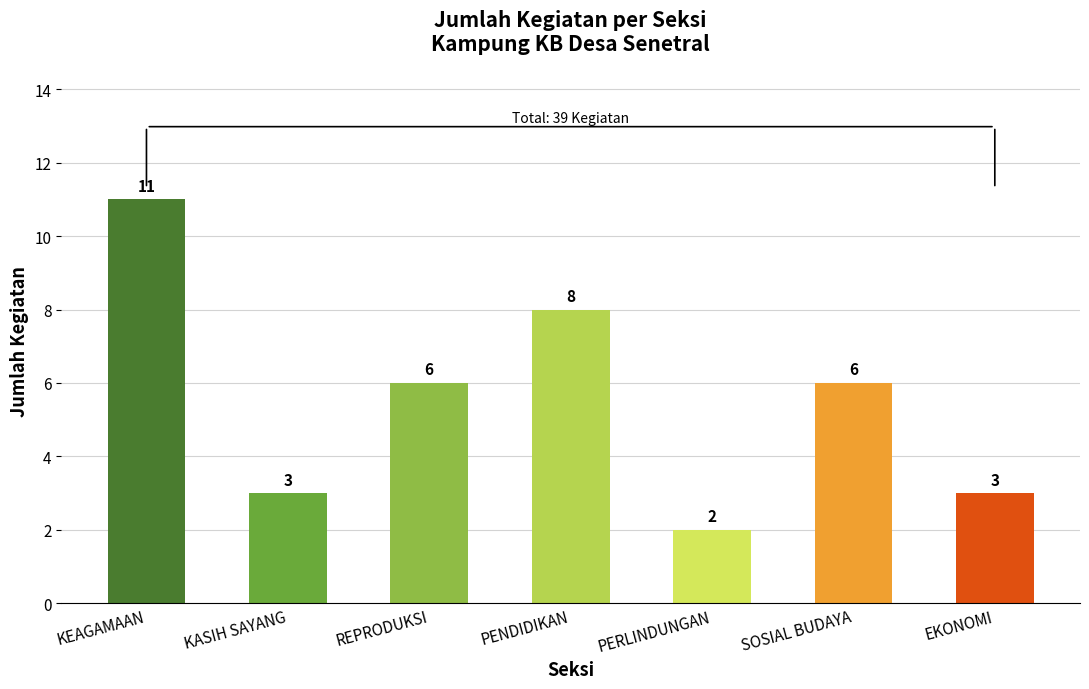

Reading left to right, transcribe all the data shown in this chart.

KEAGAMAAN=11	KASIH SAYANG=3	REPRODUKSI=6	PENDIDIKAN=8	PERLINDUNGAN=2	SOSIAL BUDAYA=6	EKONOMI=3